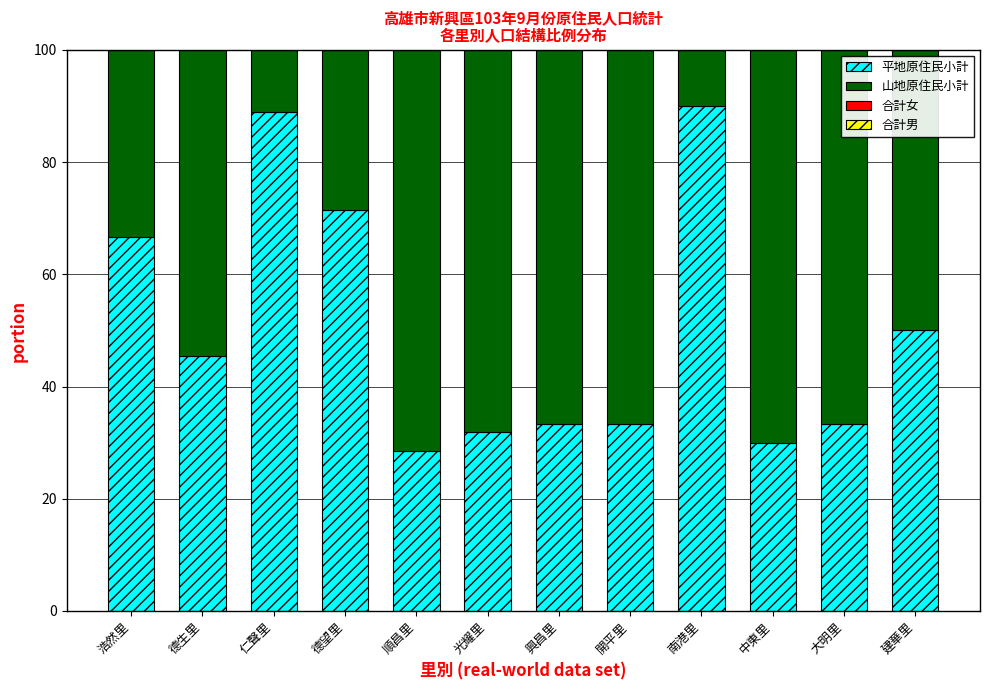

What is the difference between the maximum and minimum values in the 合計女 series?

48.0